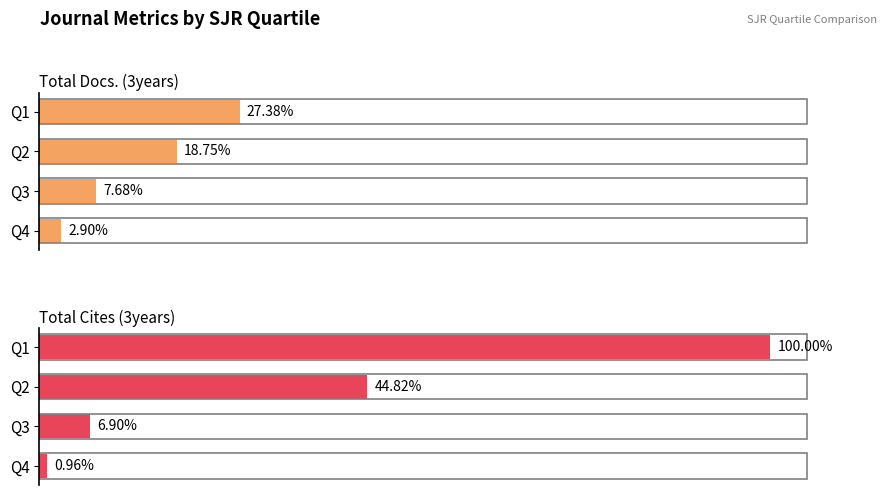

Is the value of Total Cites (3years) at Q4 greater than the value of Total Docs. (3years) at Q2?

No